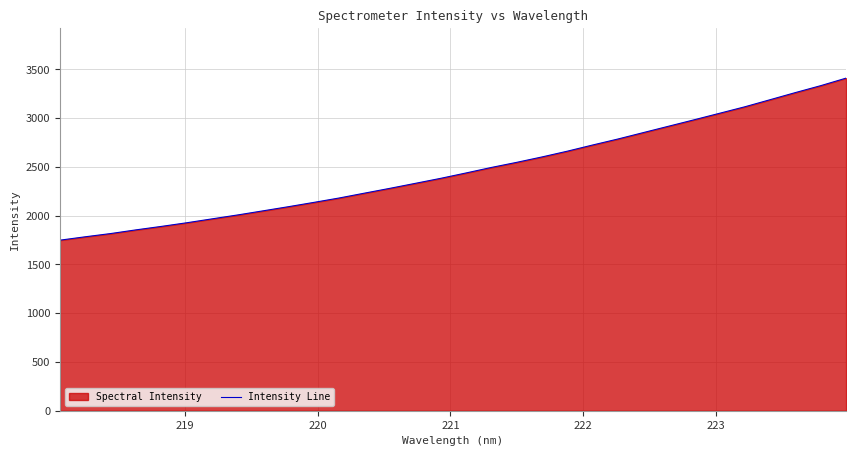

What is the minimum value shown in the chart?

1748.8